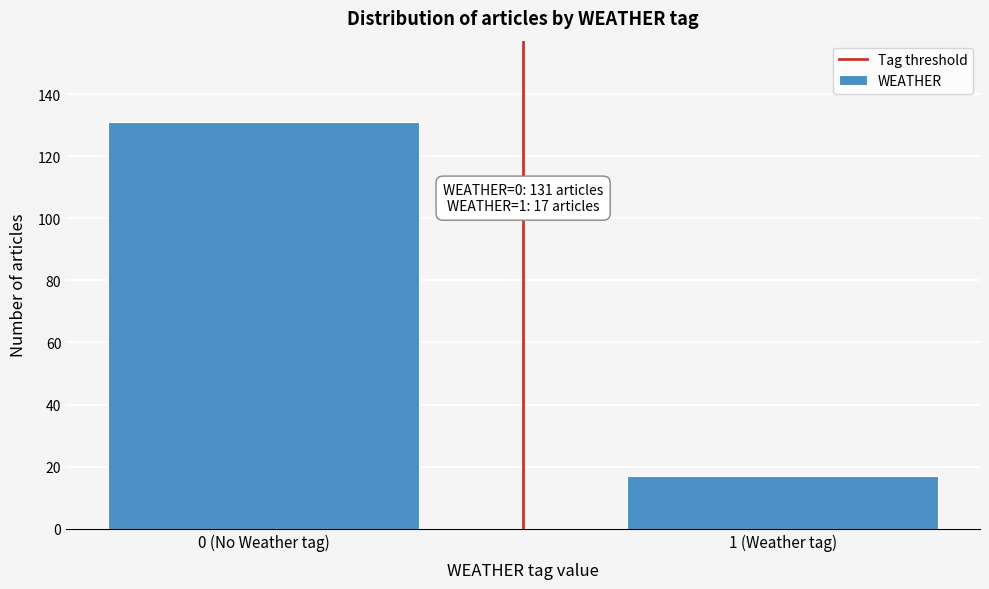

Reading right to left, extract all data points from this chart.

17	131